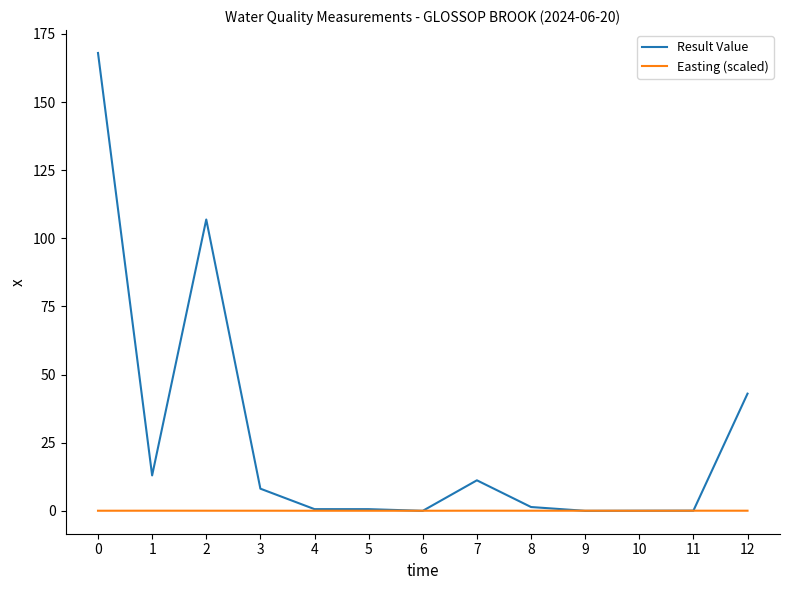

Does the chart have visible grid lines?

No